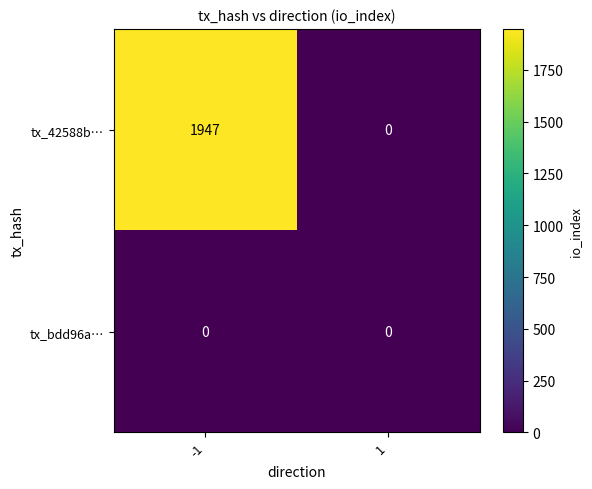

List the series in order of their peak value, highest first.

tx_42588b…, tx_bdd96a…